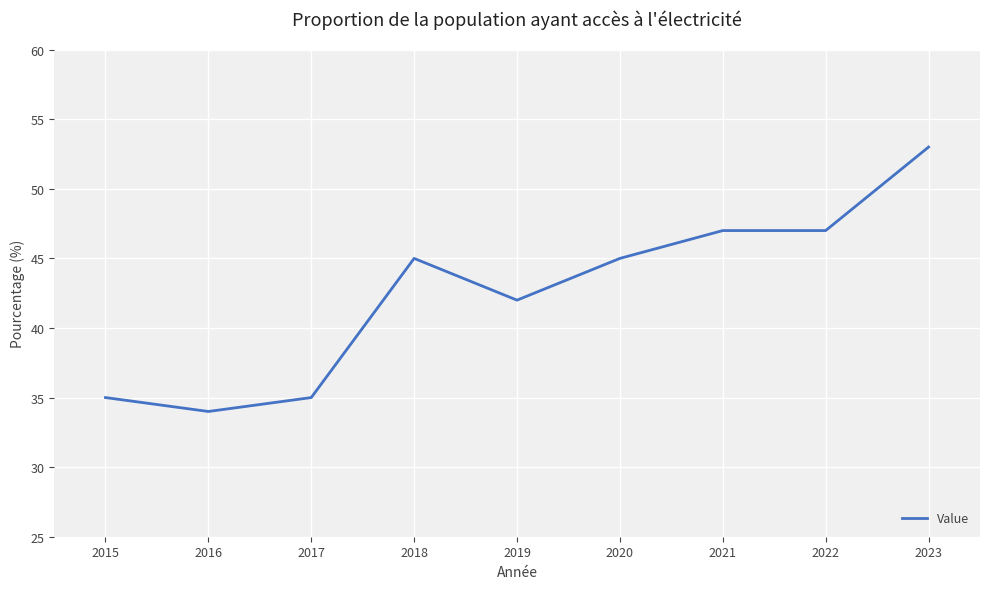

Reading left to right, extract all data points from this chart.

35	34	35	45	42	45	47	47	53